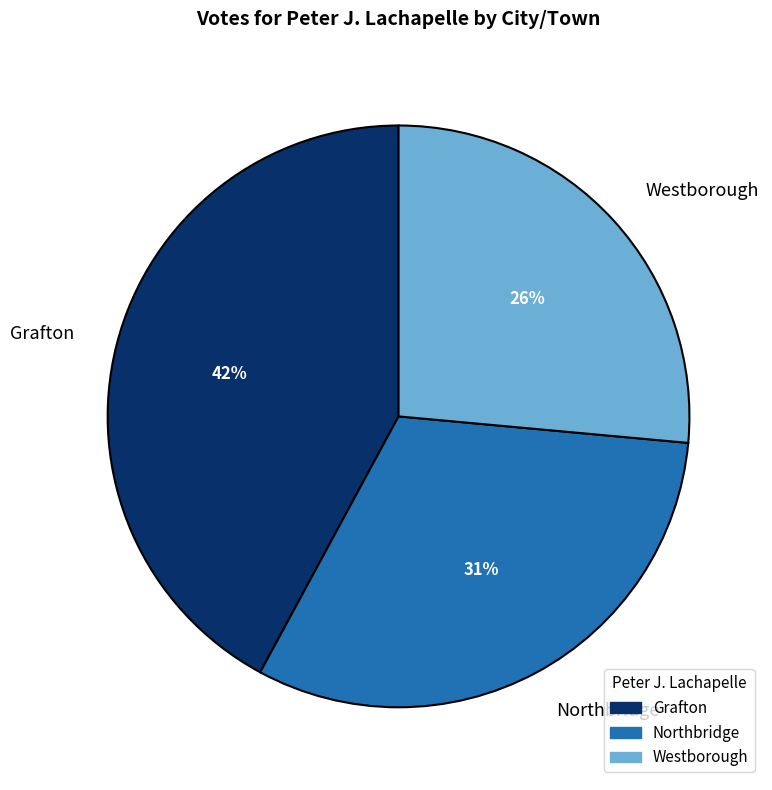

Does Grafton represent more than half of the total?

No